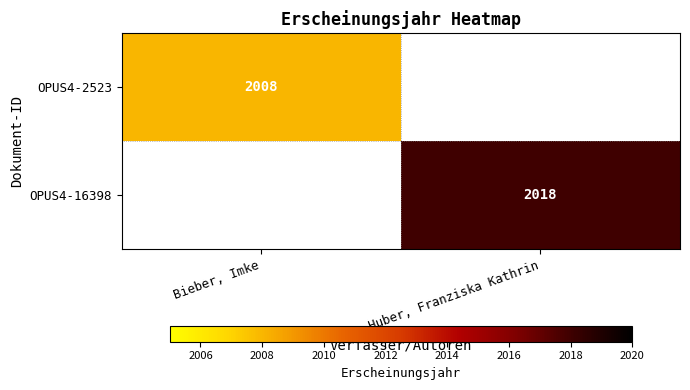

The value of OPUS4-16398 at Huber, Franziska Kathrin is 3542. True or false?

False